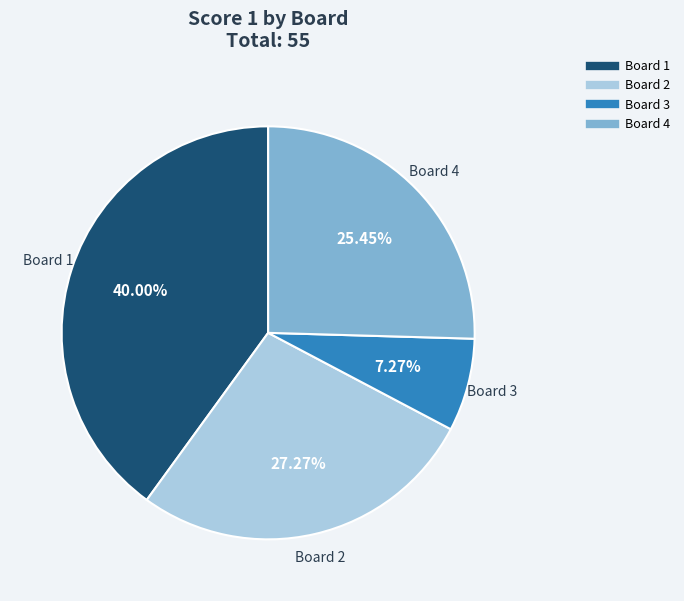

Is there any slice that represents more than half of the pie?

No